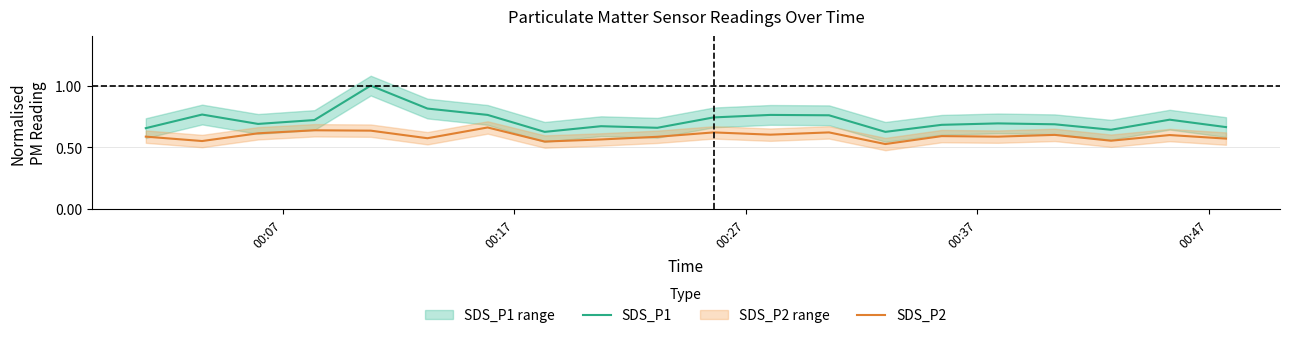

True or false: SDS_P1 and SDS_P2 intersect in this chart.

False